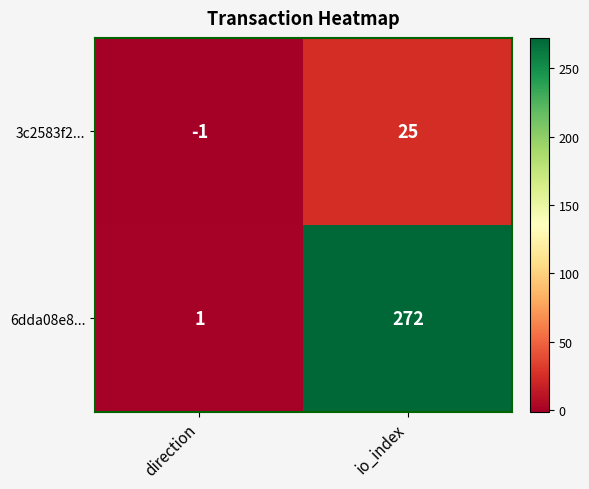

Reading left to right, extract all data points from this chart.

3c2583f2...: -1	25
6dda08e8...: 1	272